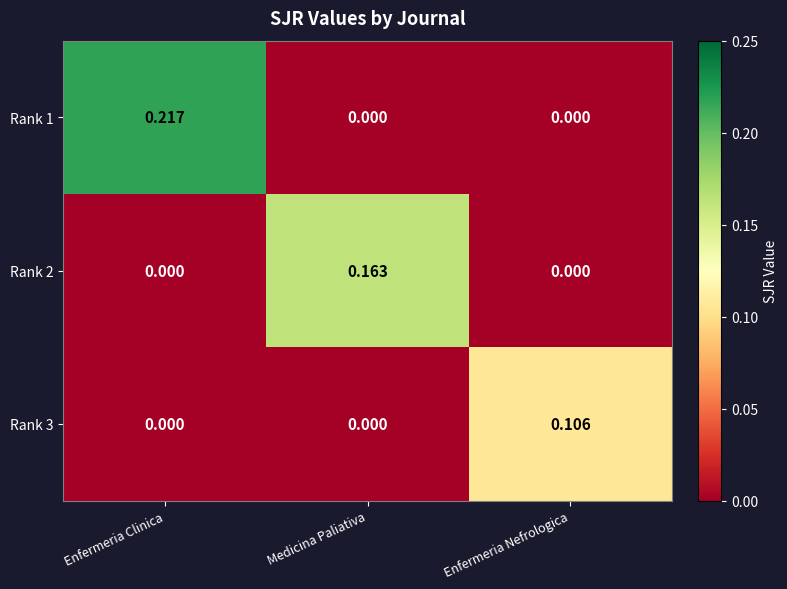

At which category is the sum across all series the highest?

Enfermeria Clinica